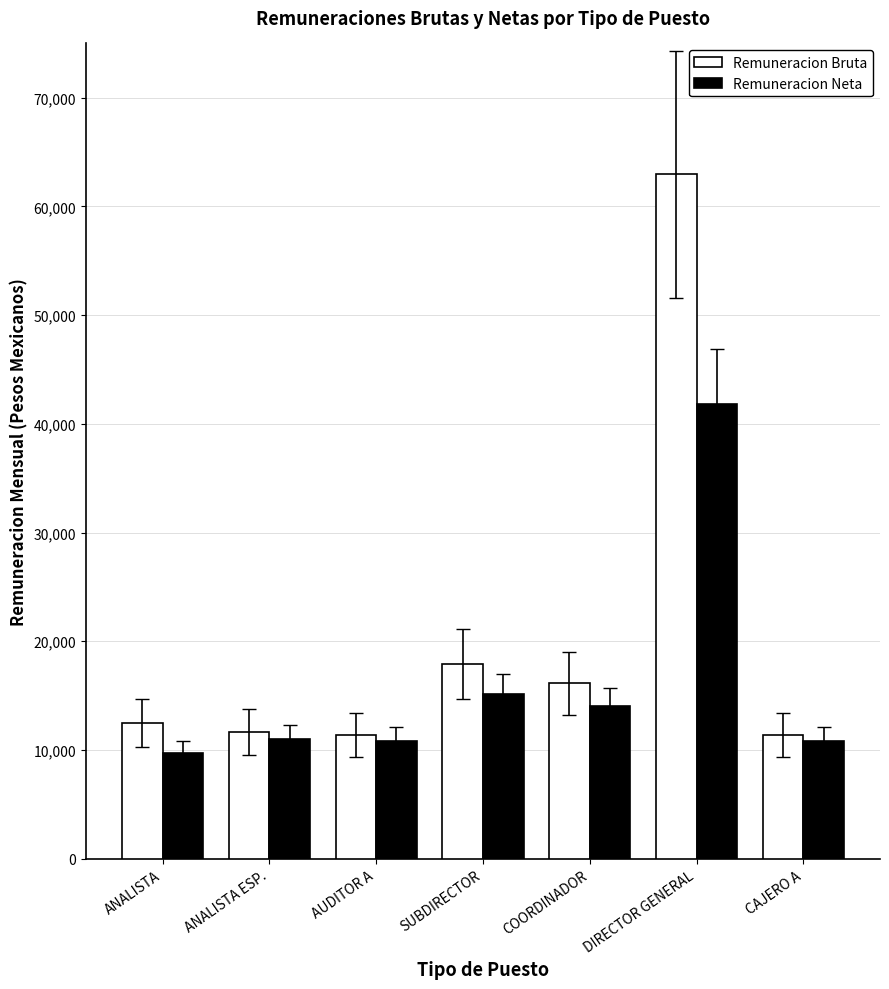

Rank the series by their average value, from lowest to highest.

Remuneracion Neta, Remuneracion Bruta